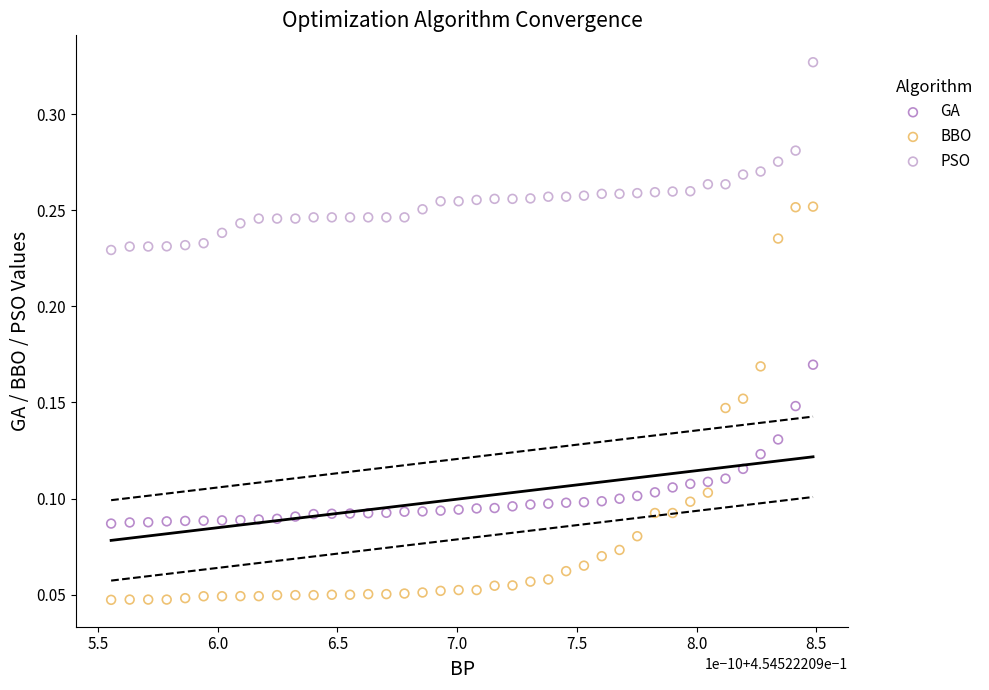

Which series contains the lowest Y value?

BBO